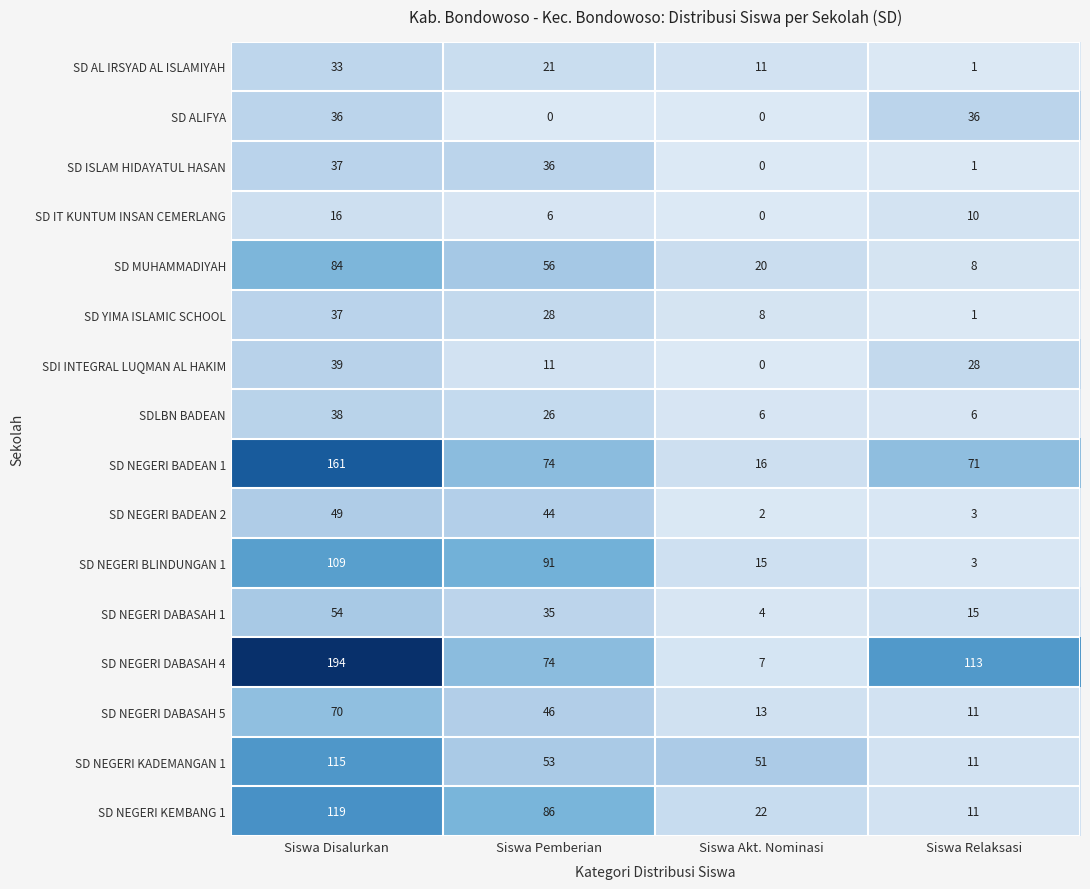

What is the spread (max minus min) of values at Siswa Disalurkan?

178